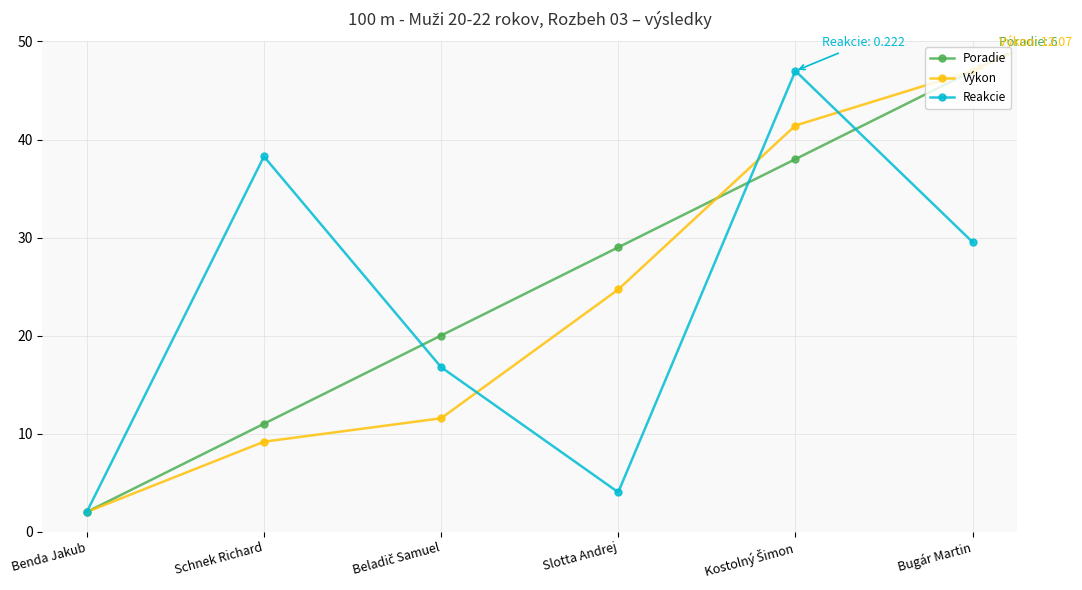

Which series has the largest total across all categories?

Poradie